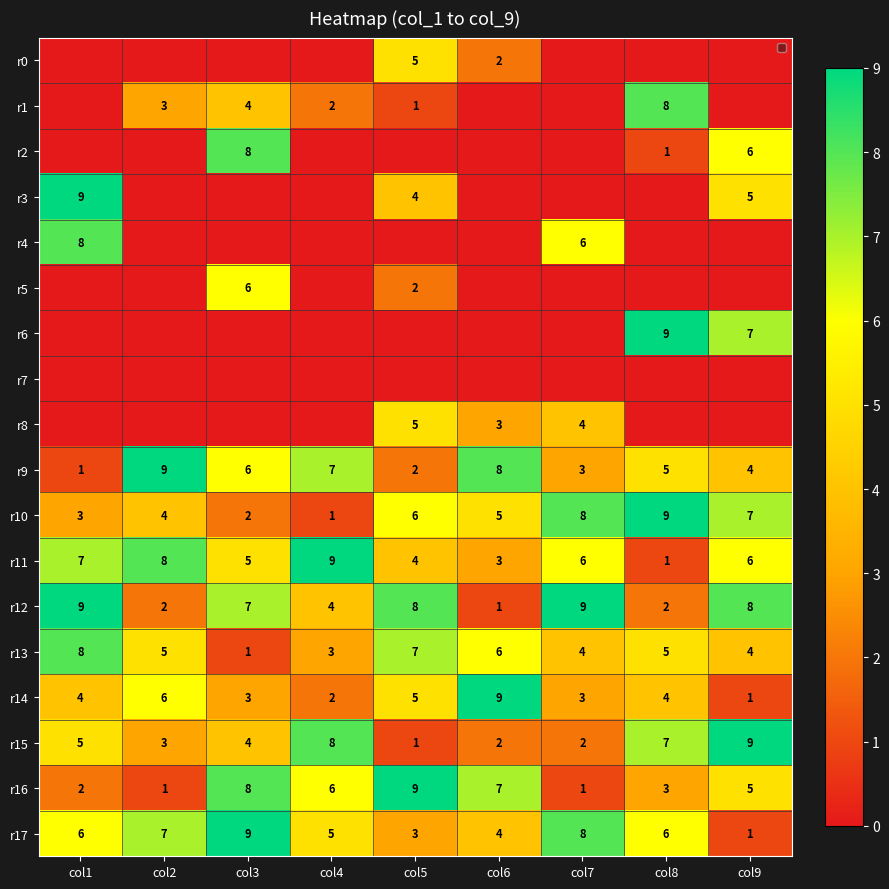

What is the sum of all r10 values?

45